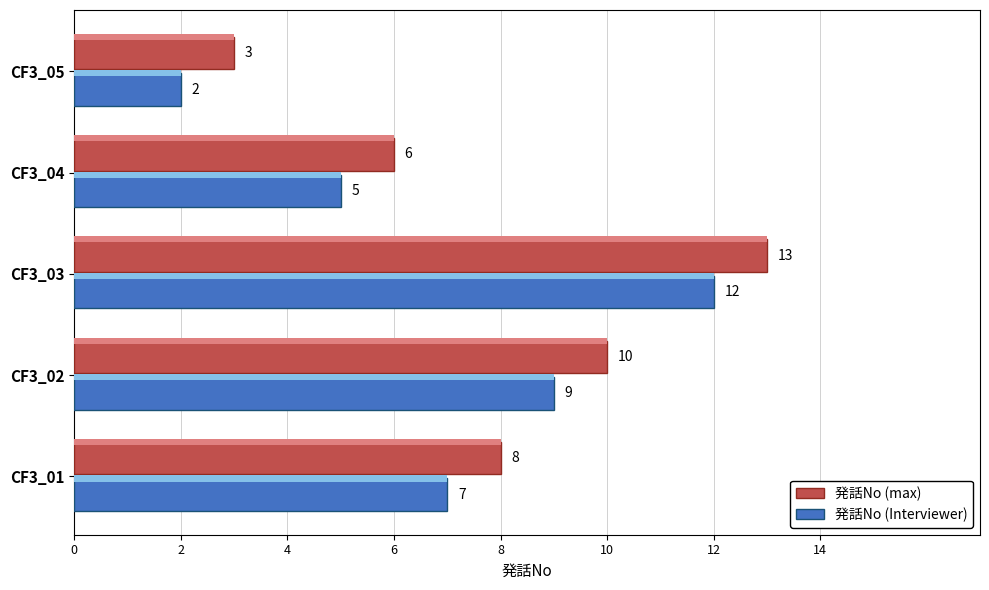

True or false: 発話No (Interviewer) has a value of 1 at CF3_05.

False